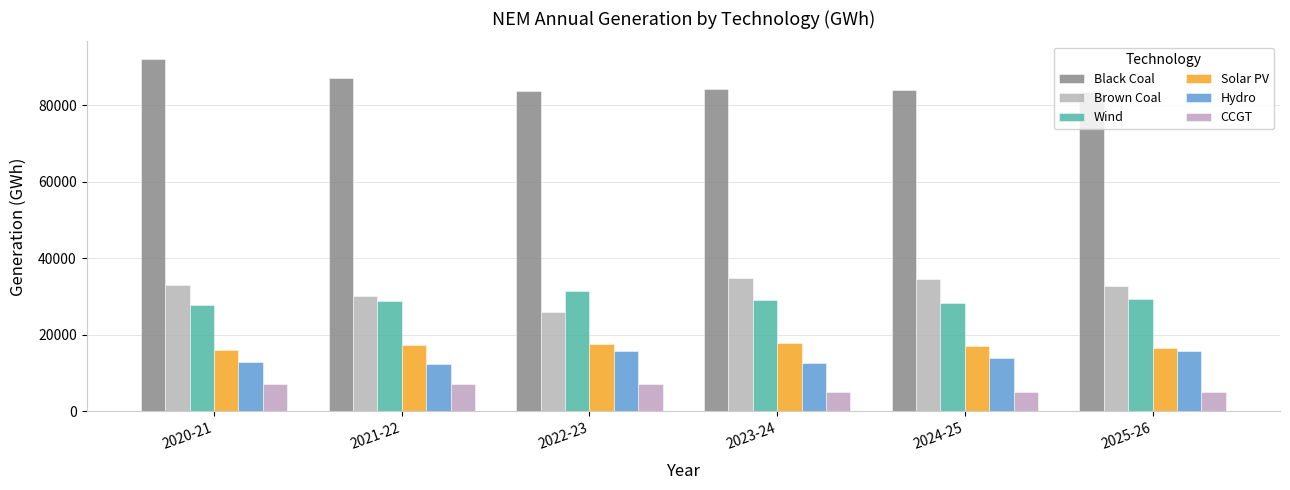

What position from the left is 2021-22?

2